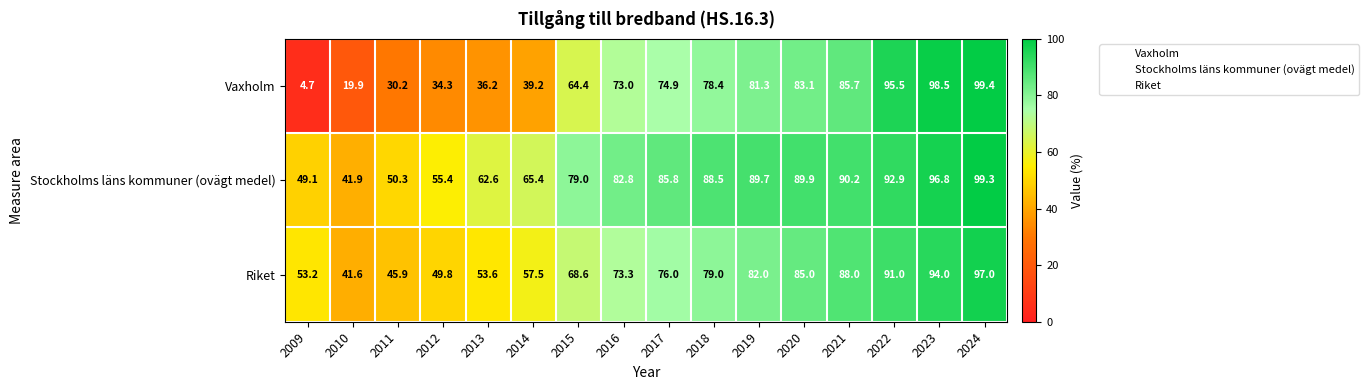

What value does the Vaxholm series have at 2020?

83.1